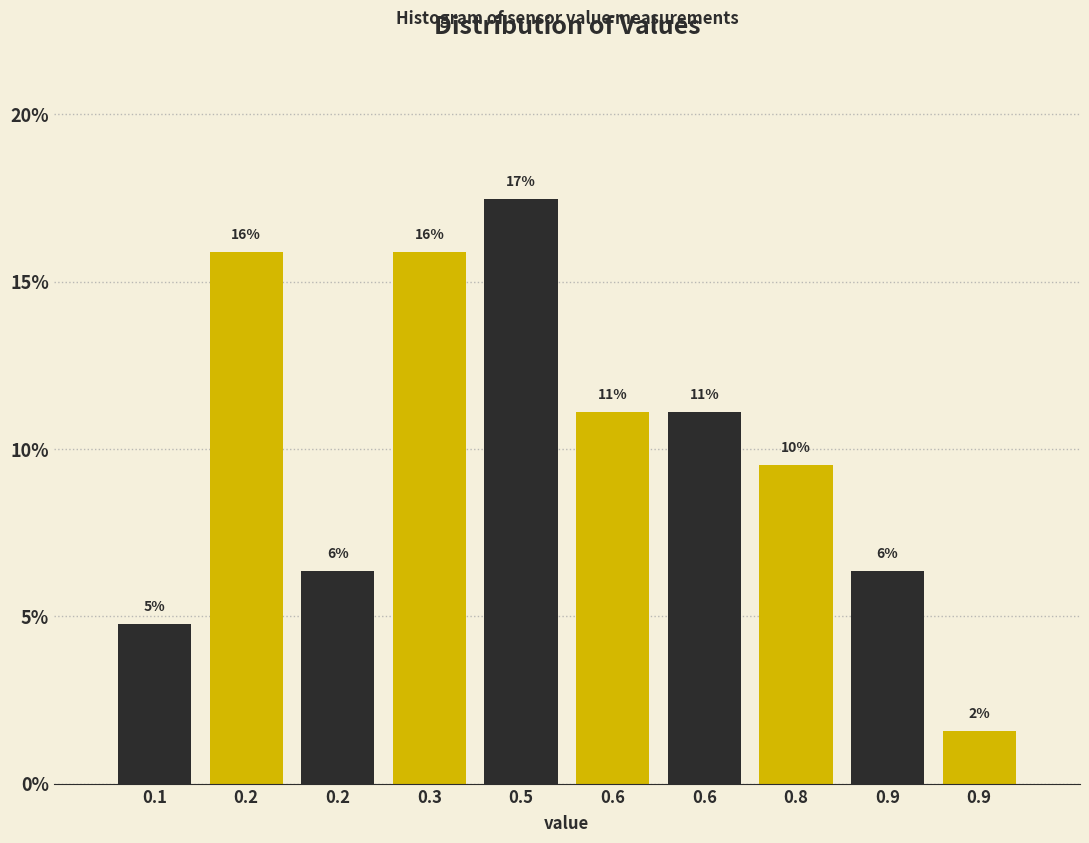

Are the bars horizontal?

No